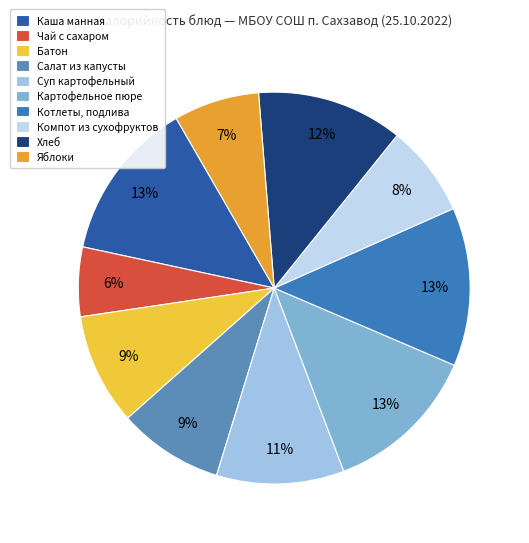

How many segments does this pie chart have?

10